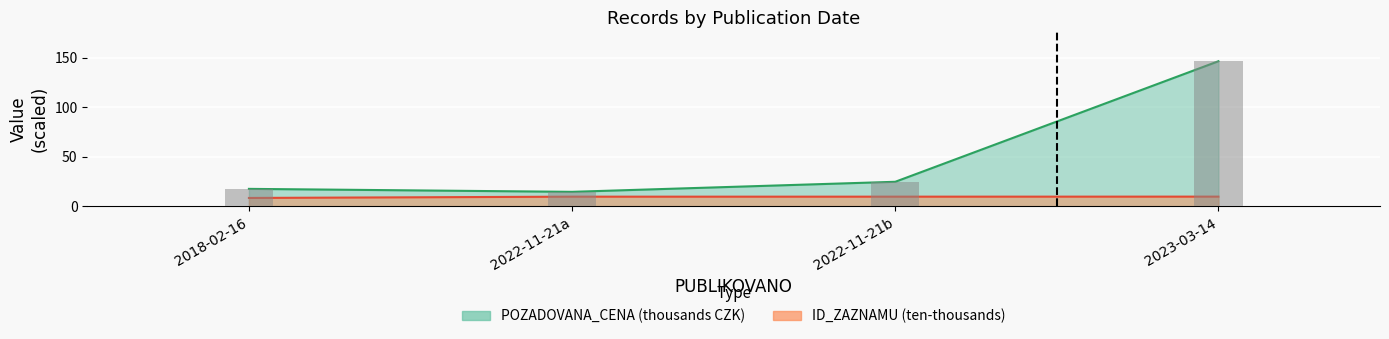

At how many categories does at least one series exceed 57?

1